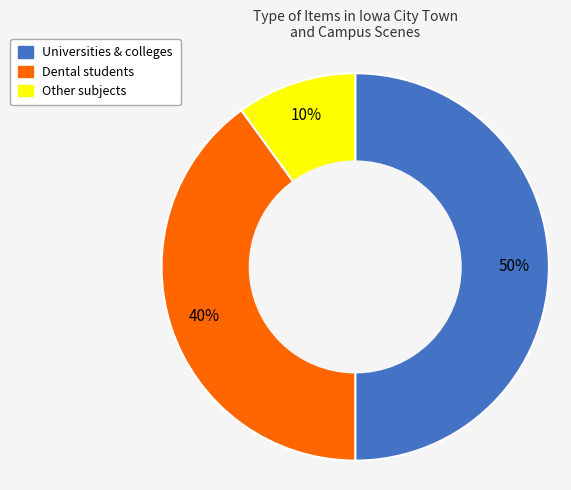

How many segments does this pie chart have?

3